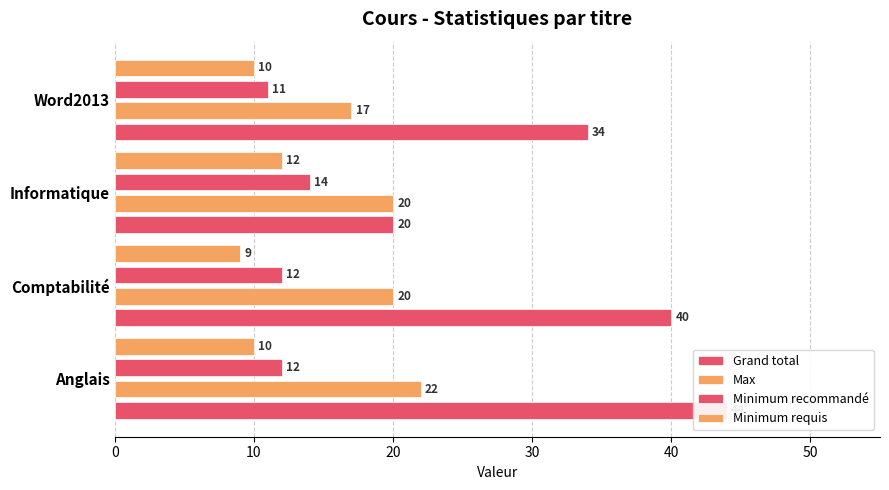

Reading left to right, transcribe all the data shown in this chart.

Grand total: 44	40	20	34
Max: 22	20	20	17
Minimum recommandé: 12	12	14	11
Minimum requis: 10	9	12	10